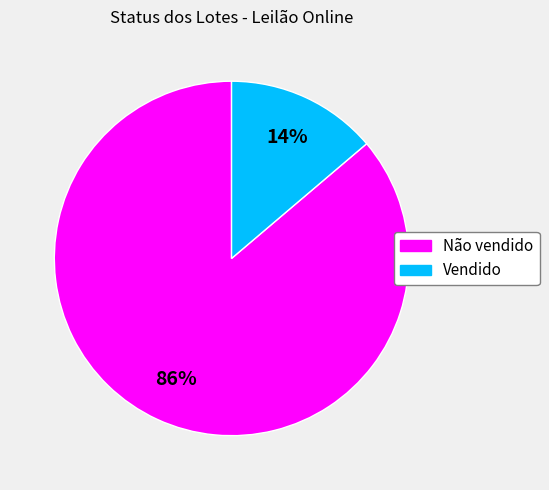

Rank the categories by value from highest to lowest.

Não vendido, Vendido